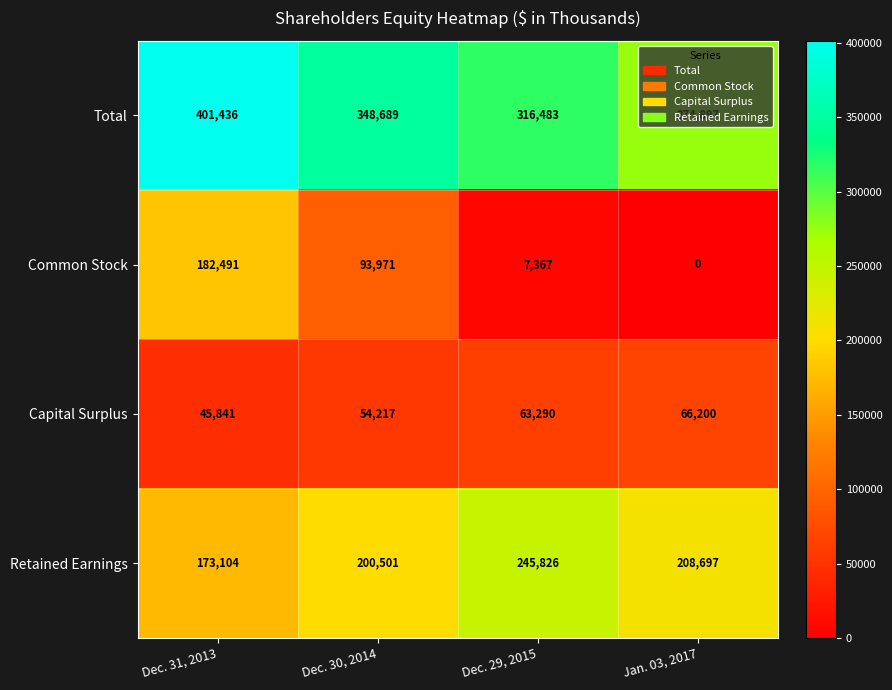

Which series has the largest total across all categories?

Total